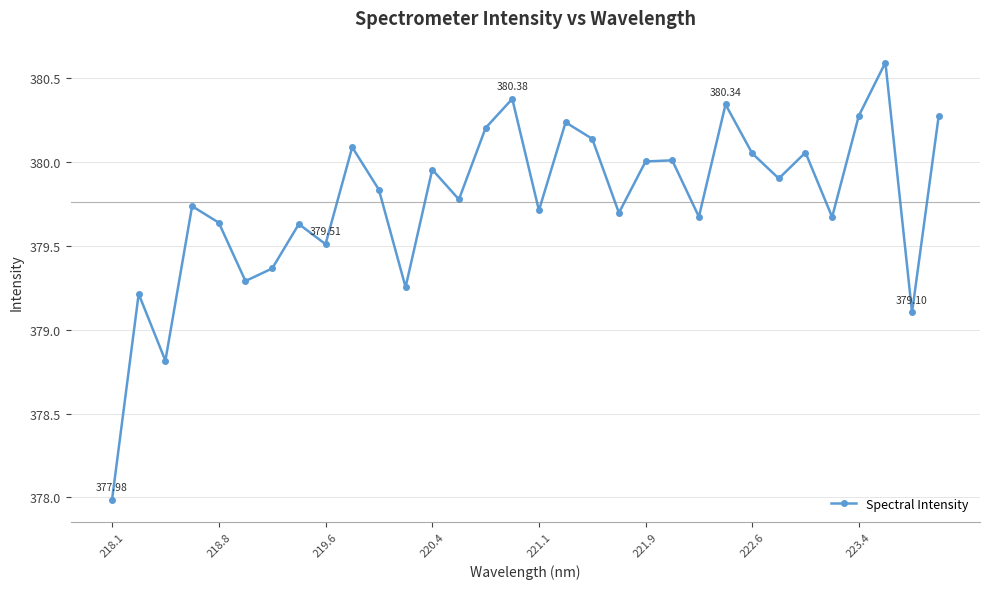

What is the difference between the second highest and minimum values?

2.4